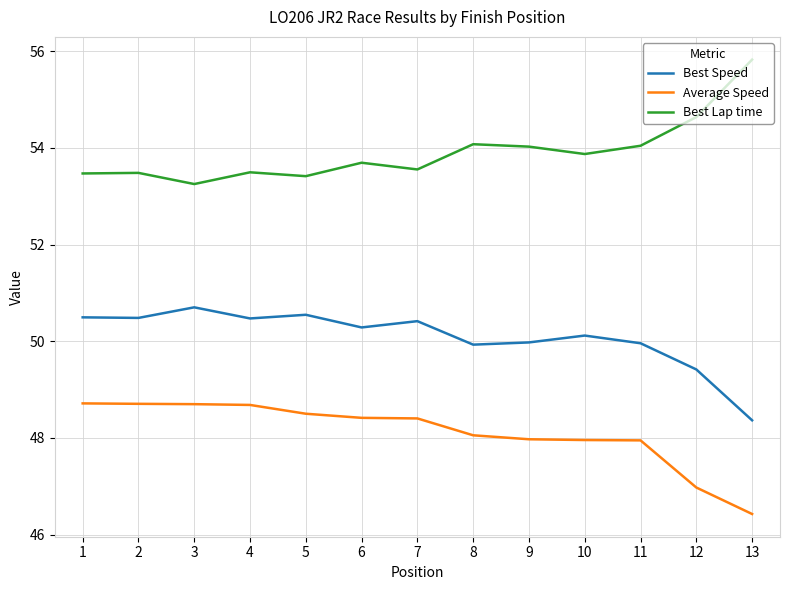

Is the value of Best Speed at 13 greater than the value of Best Lap time at 12?

No